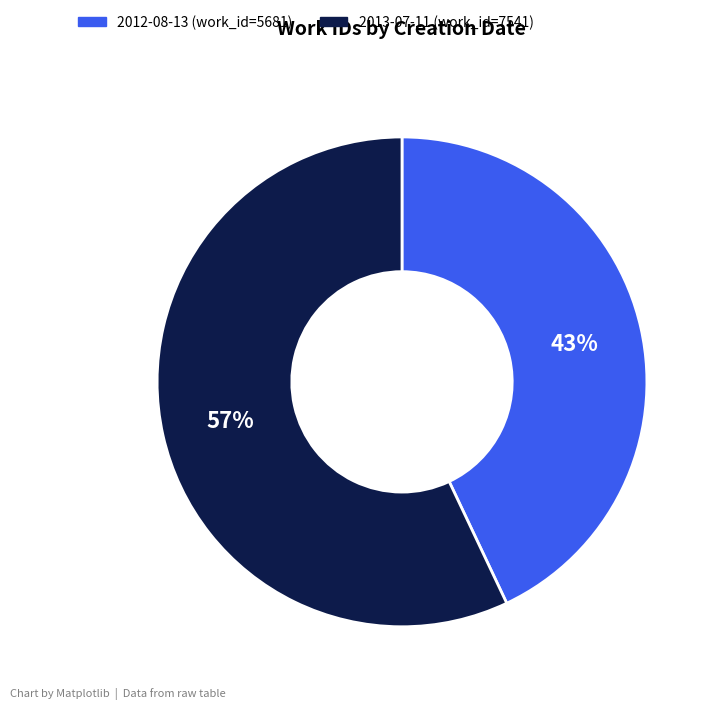

Is there any slice that represents more than half of the pie?

Yes